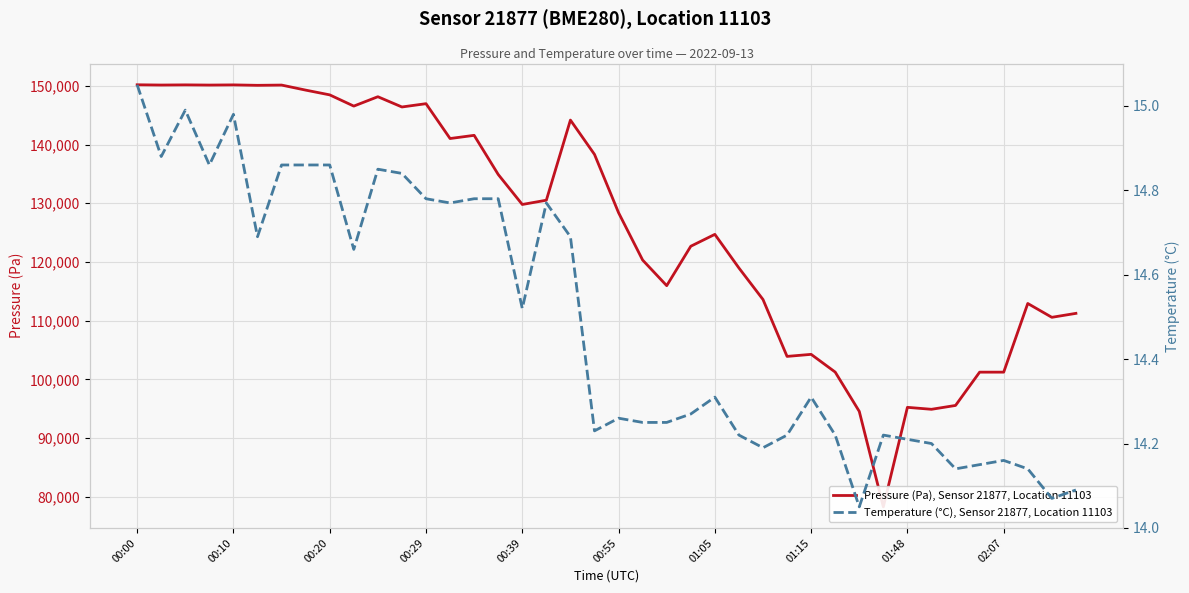

Which series changed the most between 26 and 31?

Pressure (Pa), Sensor 21877, Location 11103